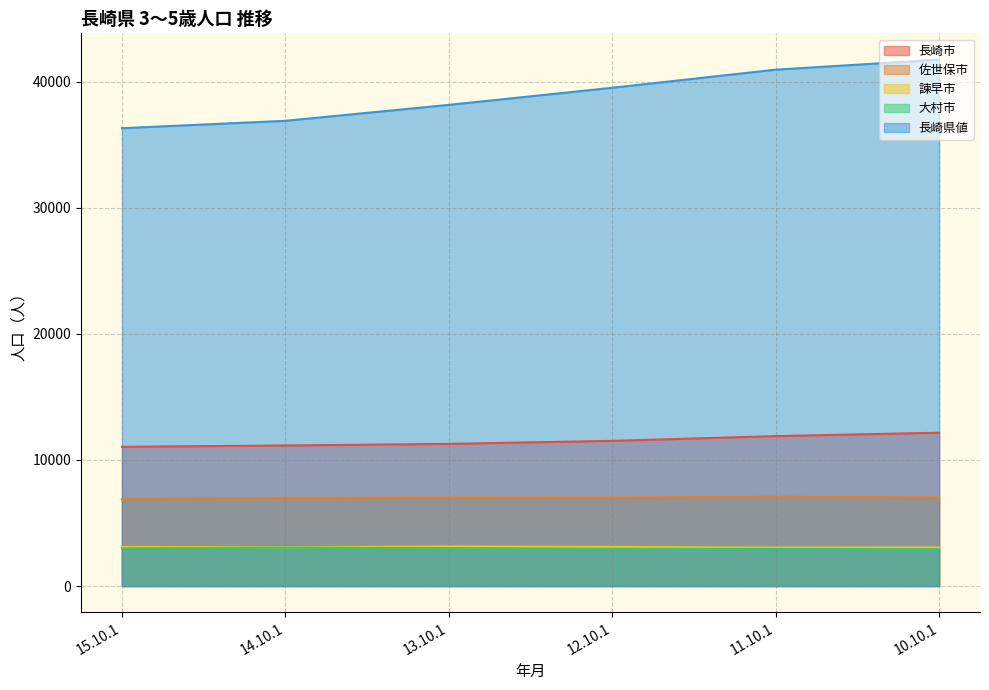

What is the total value across all series at 15.10.1?

60305